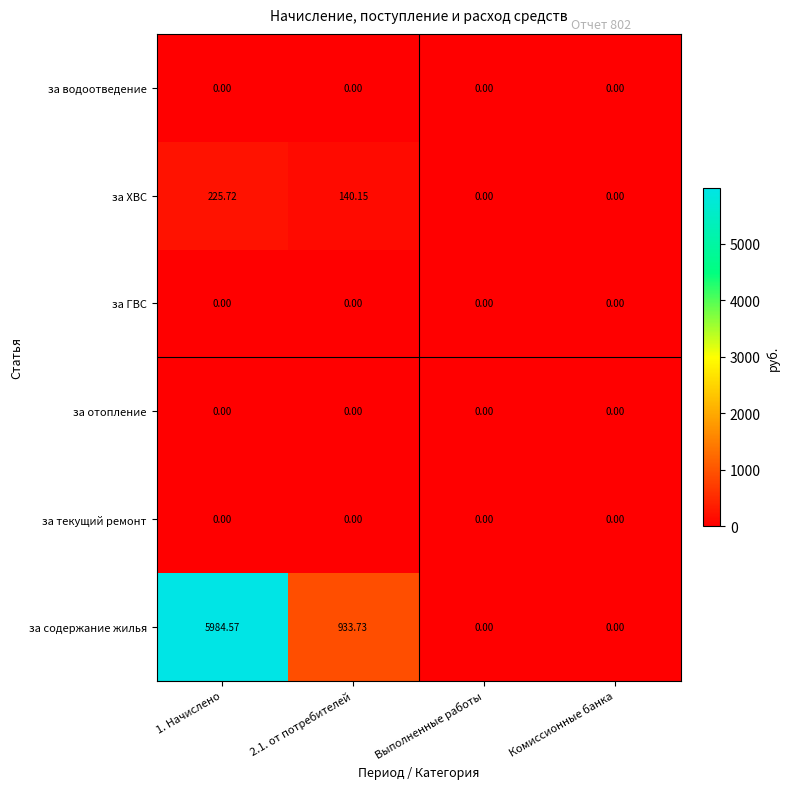

Which series has the largest total across all categories?

за содержание жилья